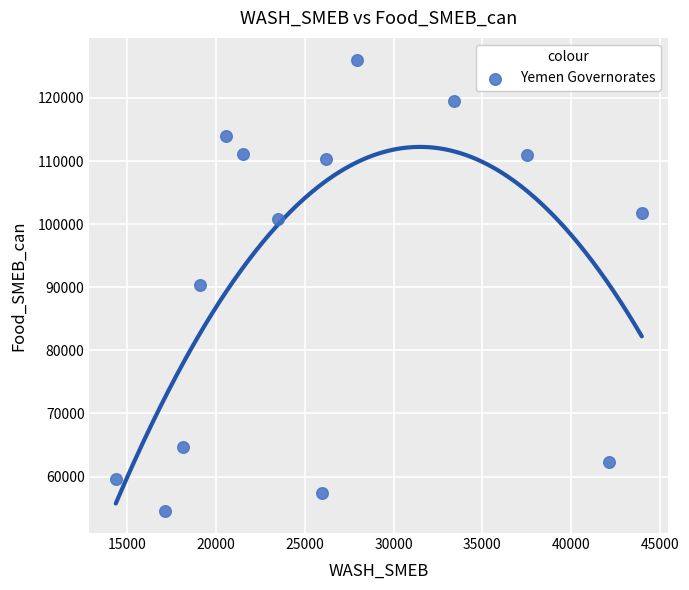

What is the range of Y values (max minus min)?

71336.0